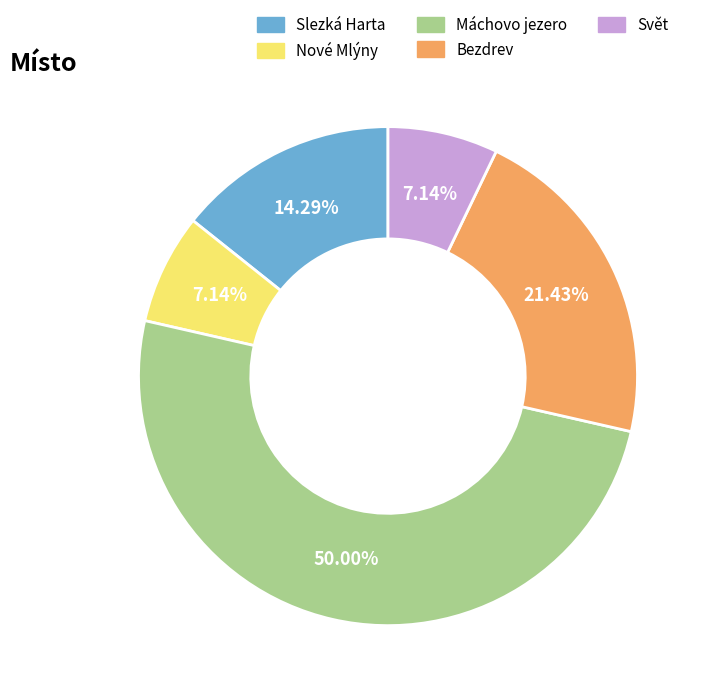

What percentage is NOT represented by Slezká Harta?

85.7%